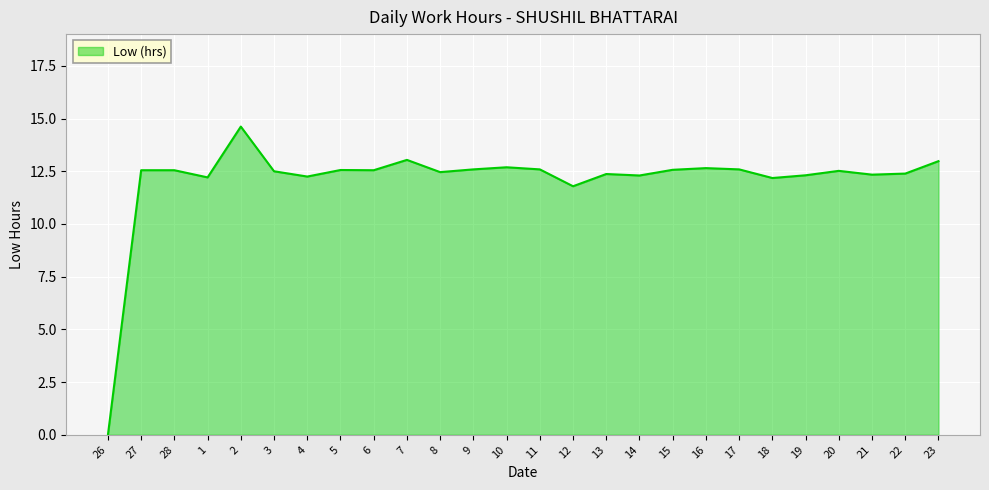

What is the difference between the maximum and minimum values?

14.6